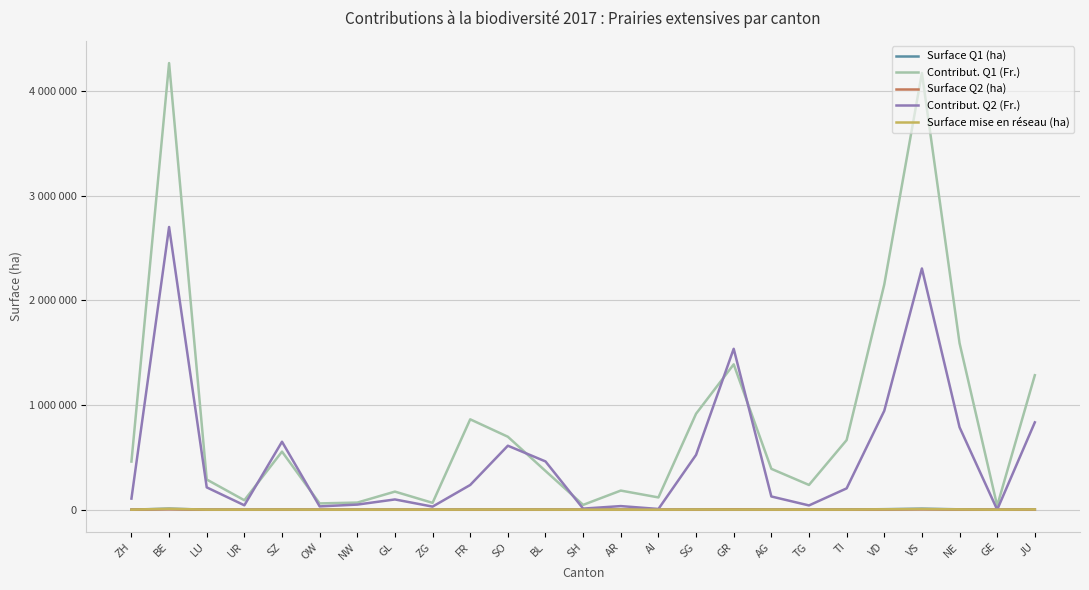

True or false: Contribut. Q2 (Fr.) and Surface Q2 (ha) cross at least once.

False